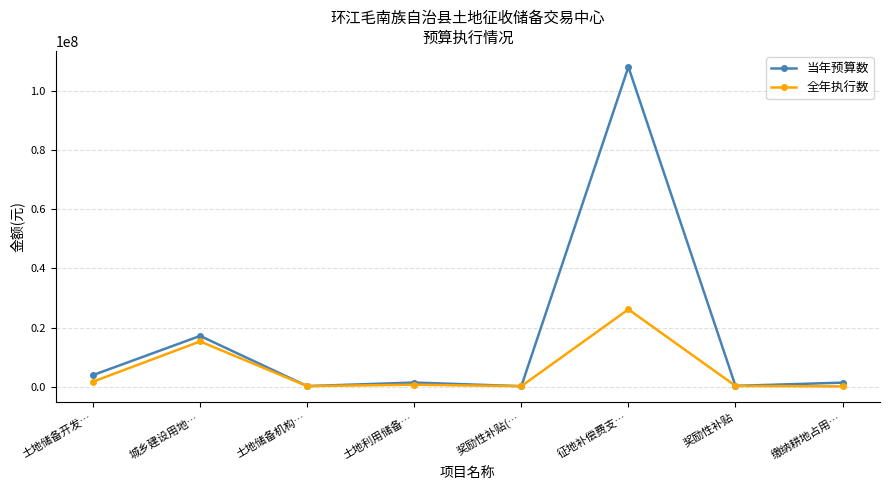

At which category does 全年执行数 reach its first local peak?

城乡建设用地…